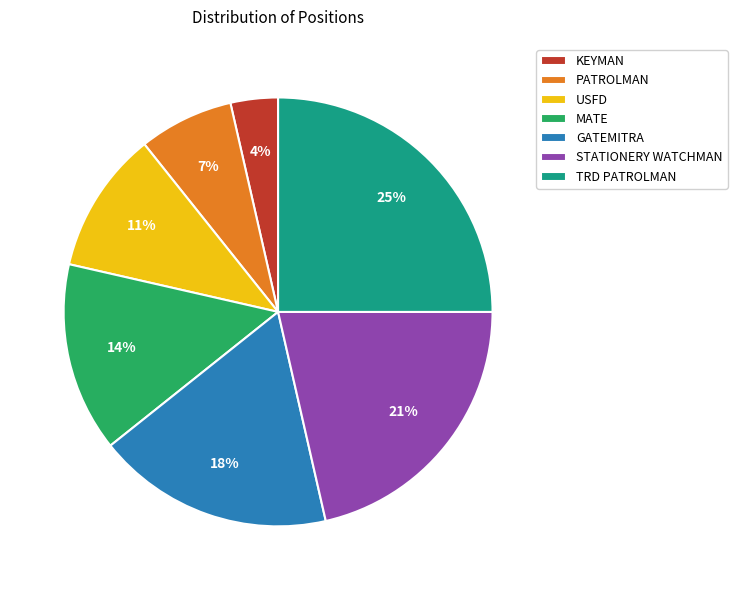

Which slice is the largest?

TRD PATROLMAN